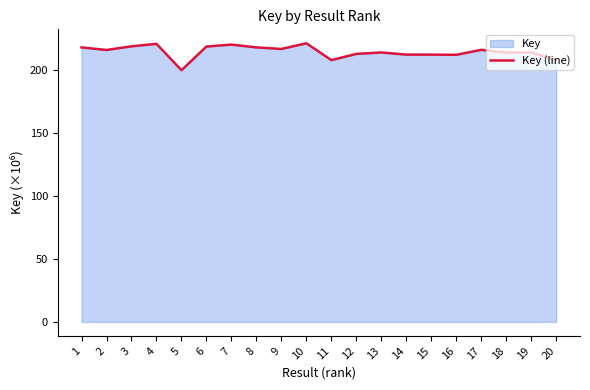

What is the average value?

214.8